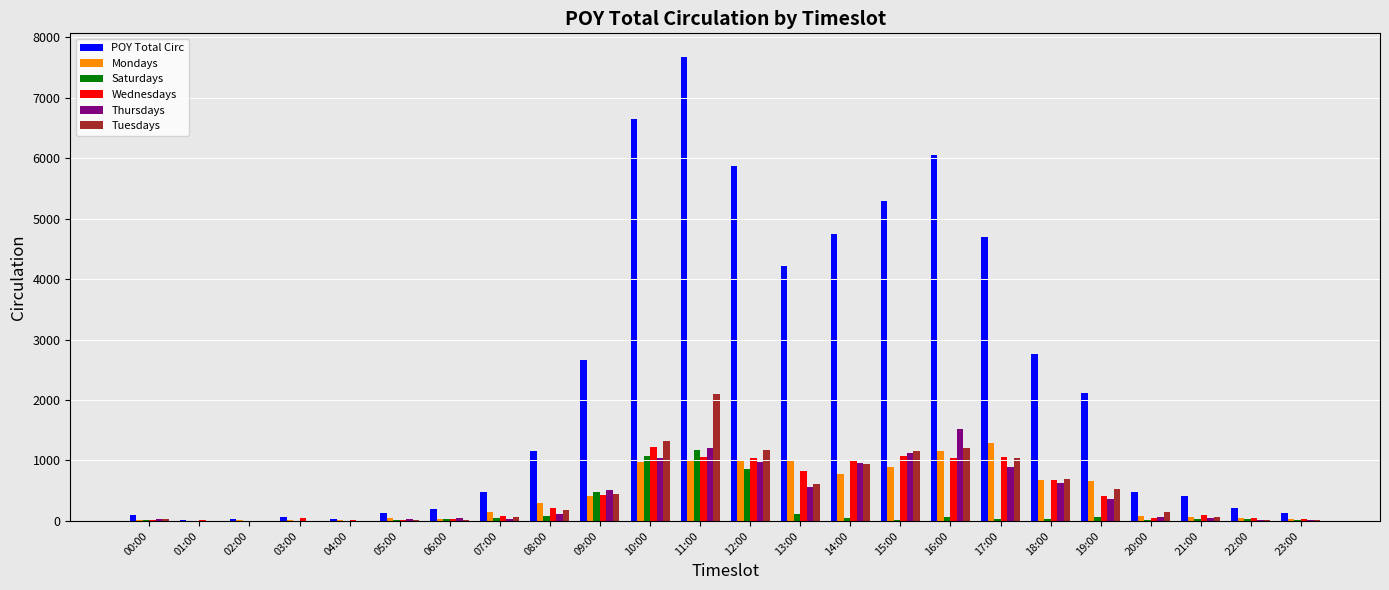

How many groups of bars are there?

24